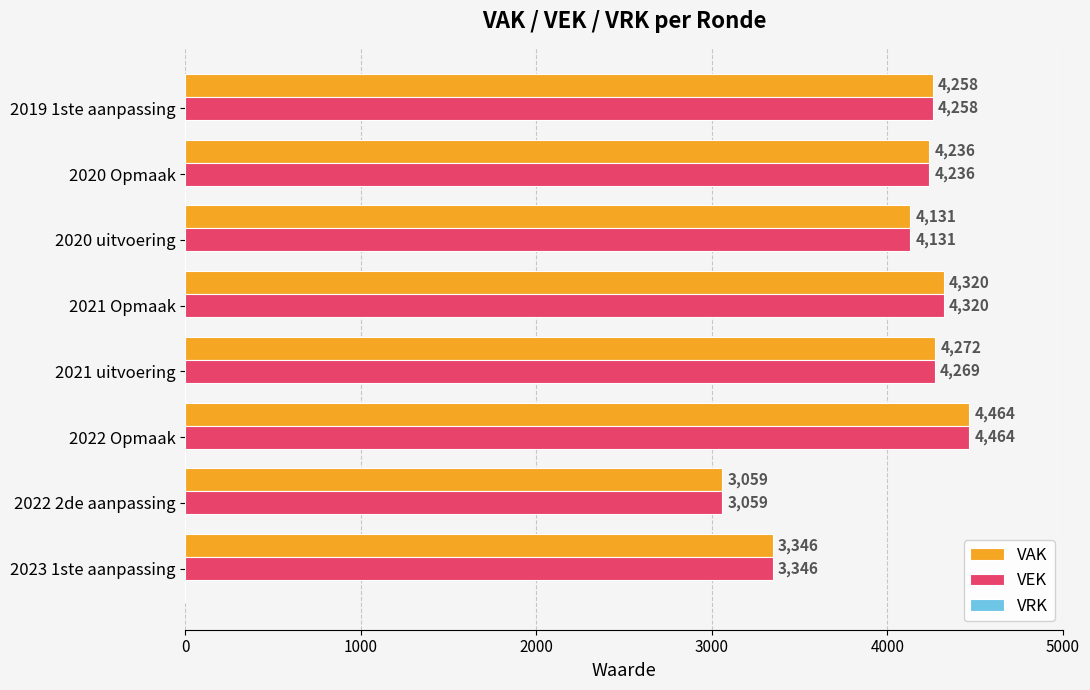

How many data points does each series have?

8